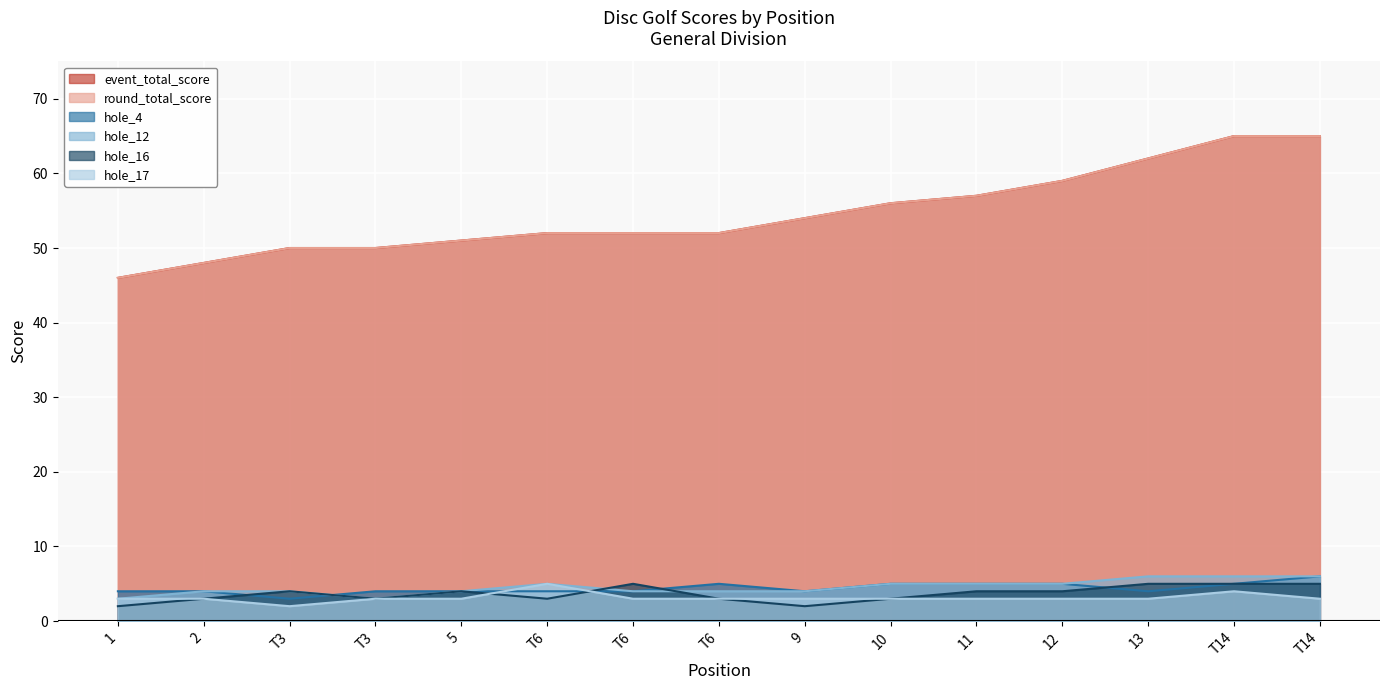

What is the highest value of the hole_16 series?

5